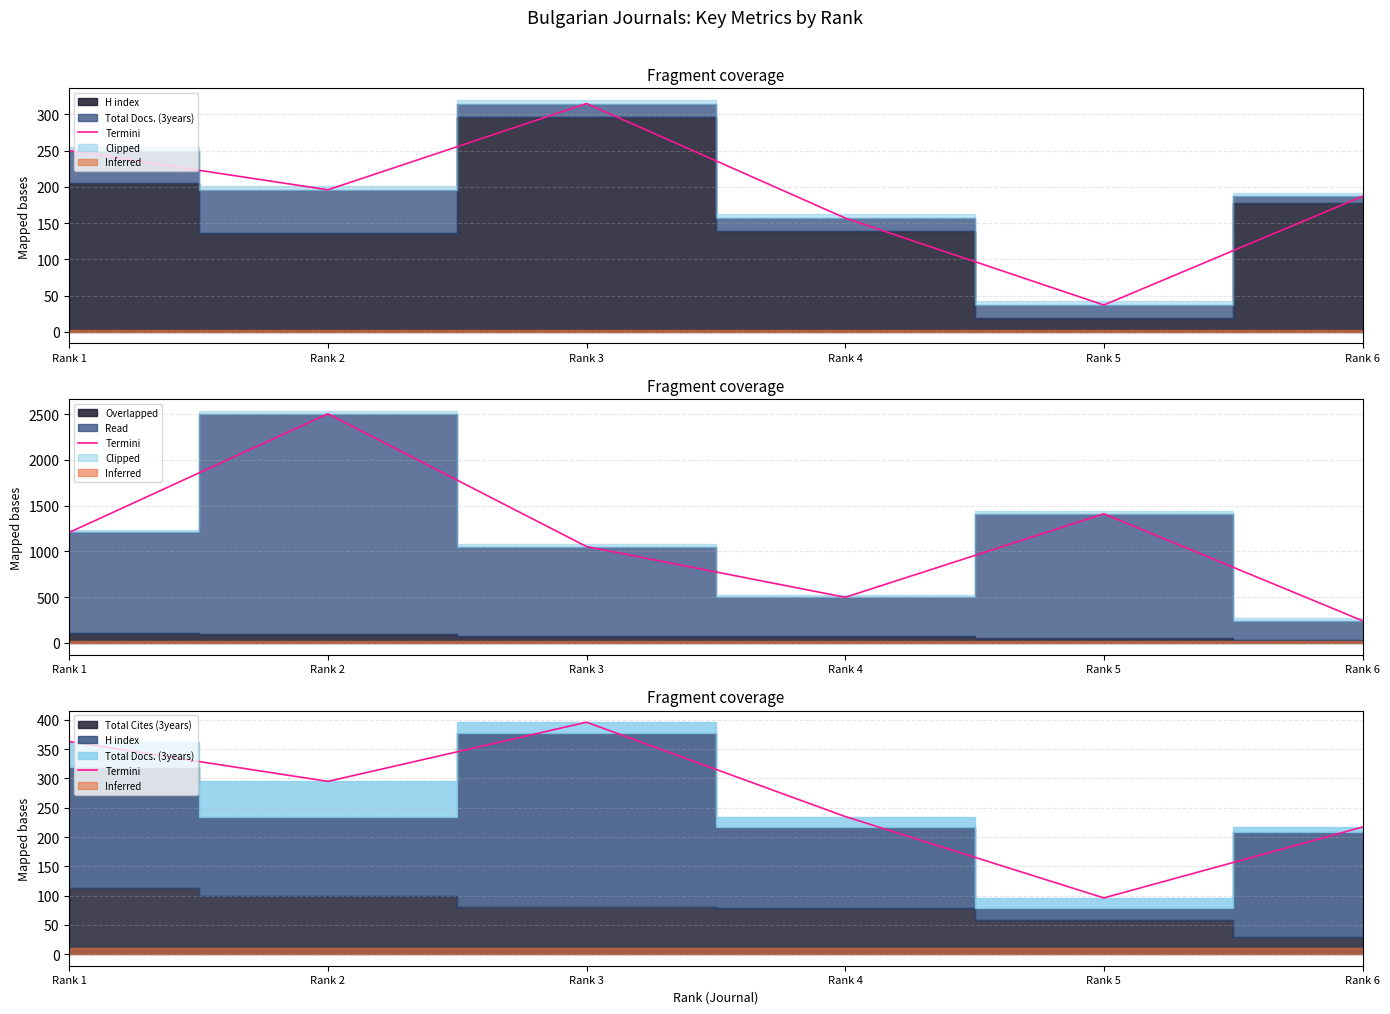

What is the ratio of the value at Rank 2 to the value at Rank 5?

3.1